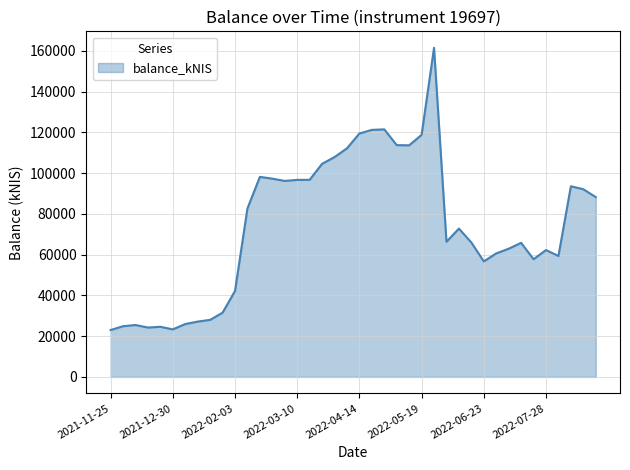

What is the maximum value shown in the chart?

161565.8